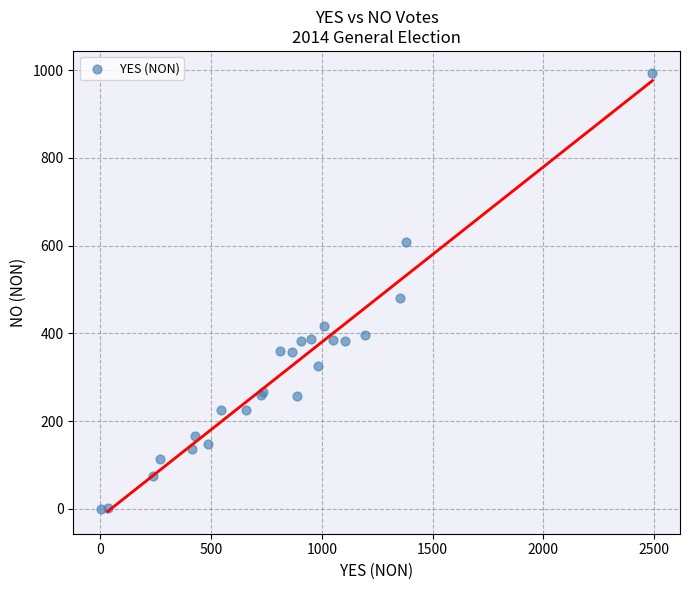

What Y value in the scatter plot is closest to 497?

481